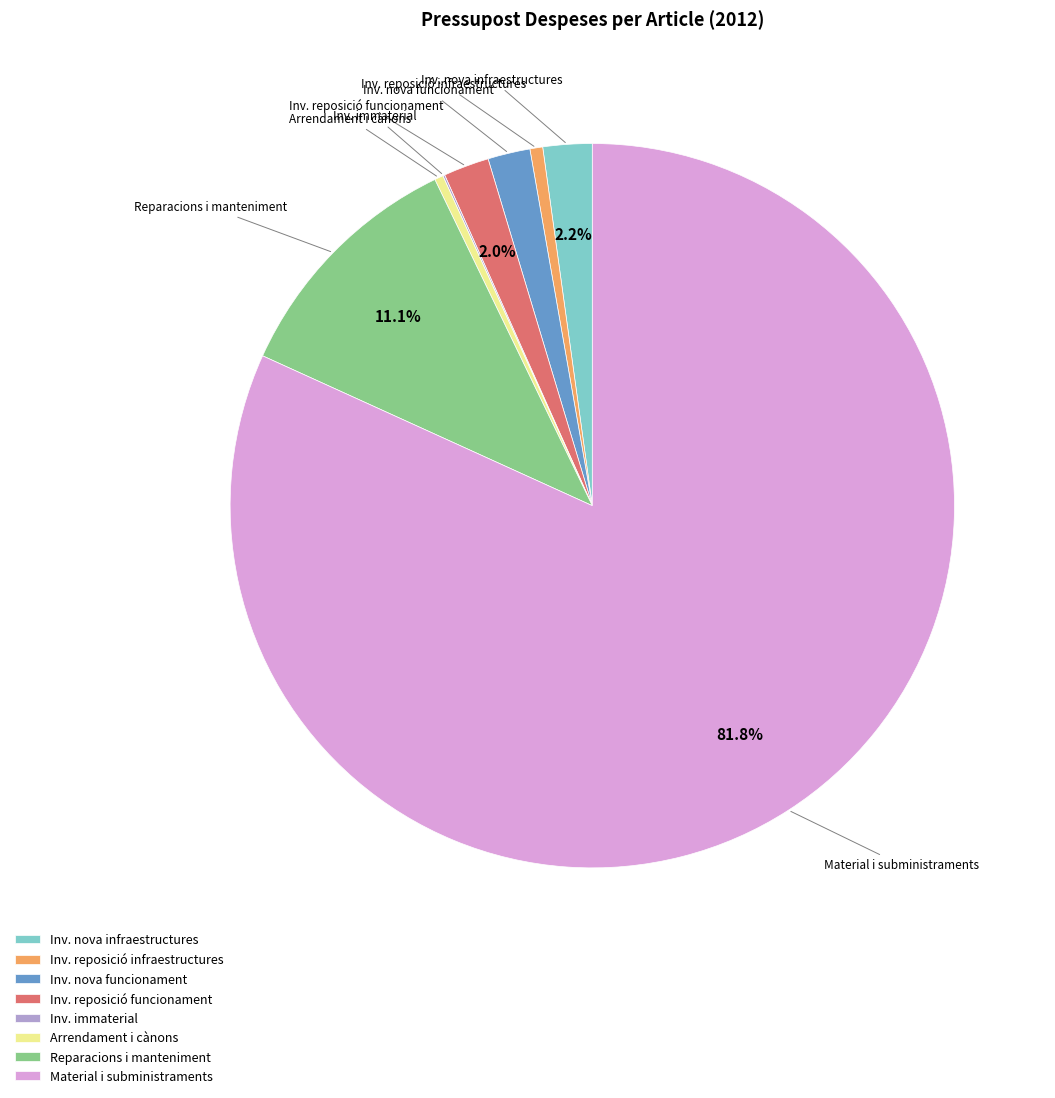

What is the largest slice in the pie chart?

Material i subministraments